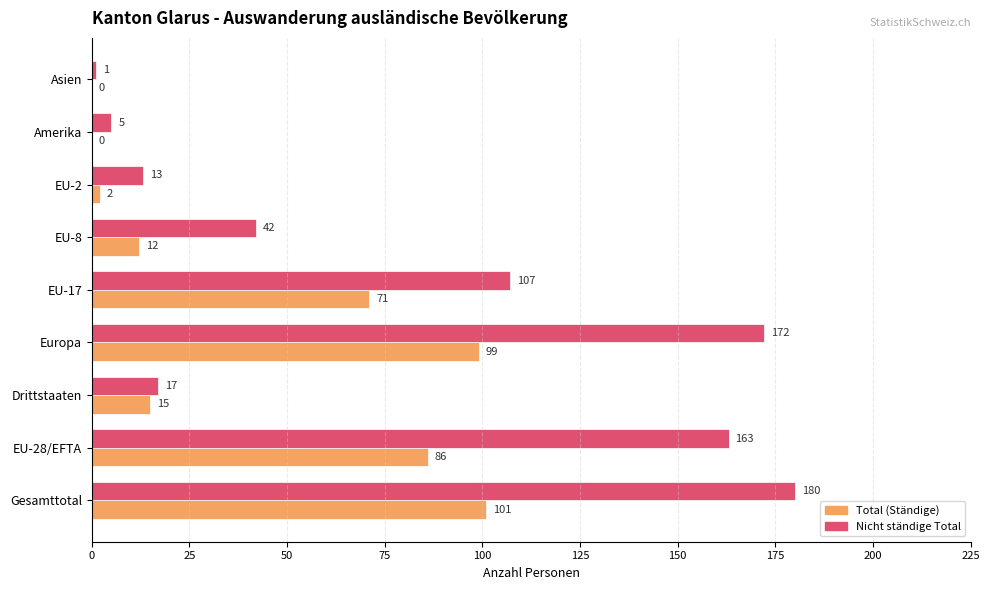

Where is Nicht ständige Total nearest to the value 90?

EU-17